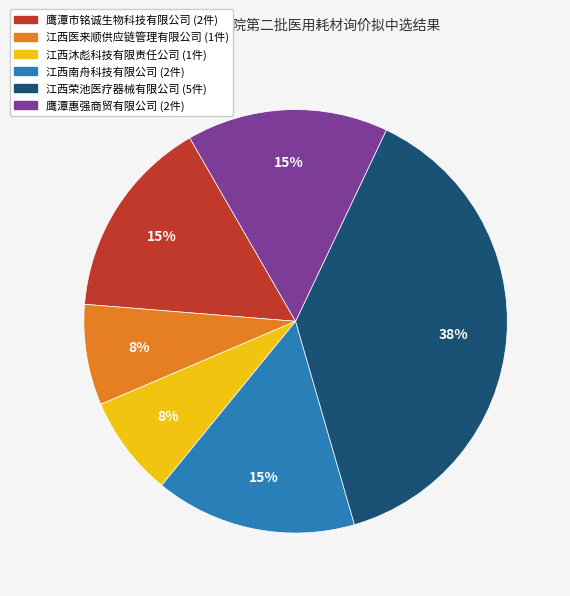

Count the number of slices in the pie.

6